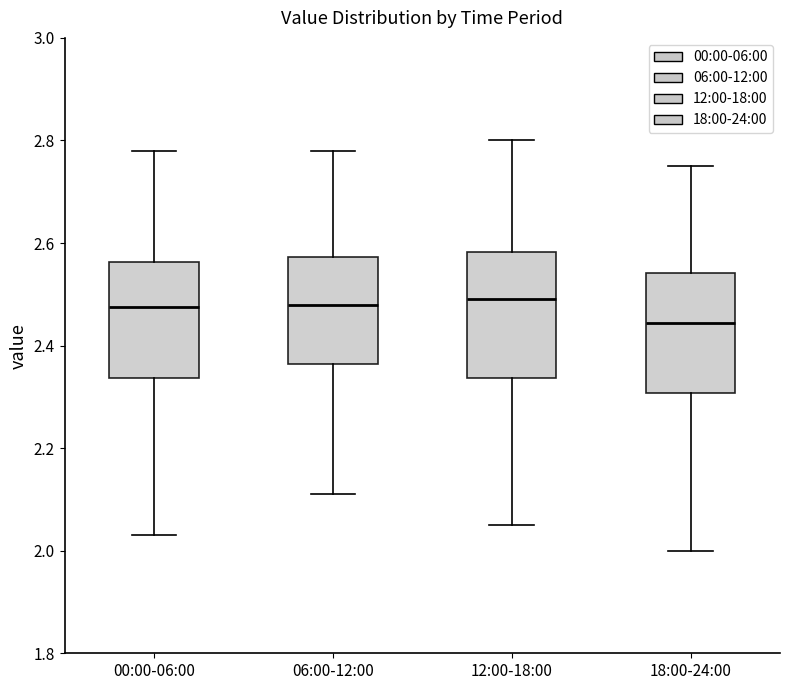

Where does the lower whisker of the box for 06:00-12:00 end on the y-axis? The values are not printed on the chart, so give them approximately, as read against the axis.

2.12